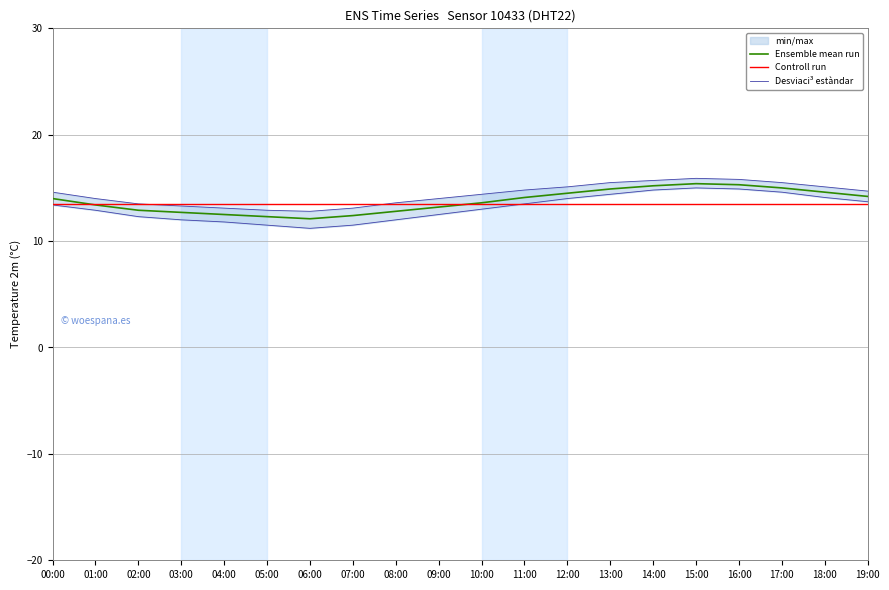

True or false: Desviaci³ estàndar and Ensemble mean run cross at least once.

False